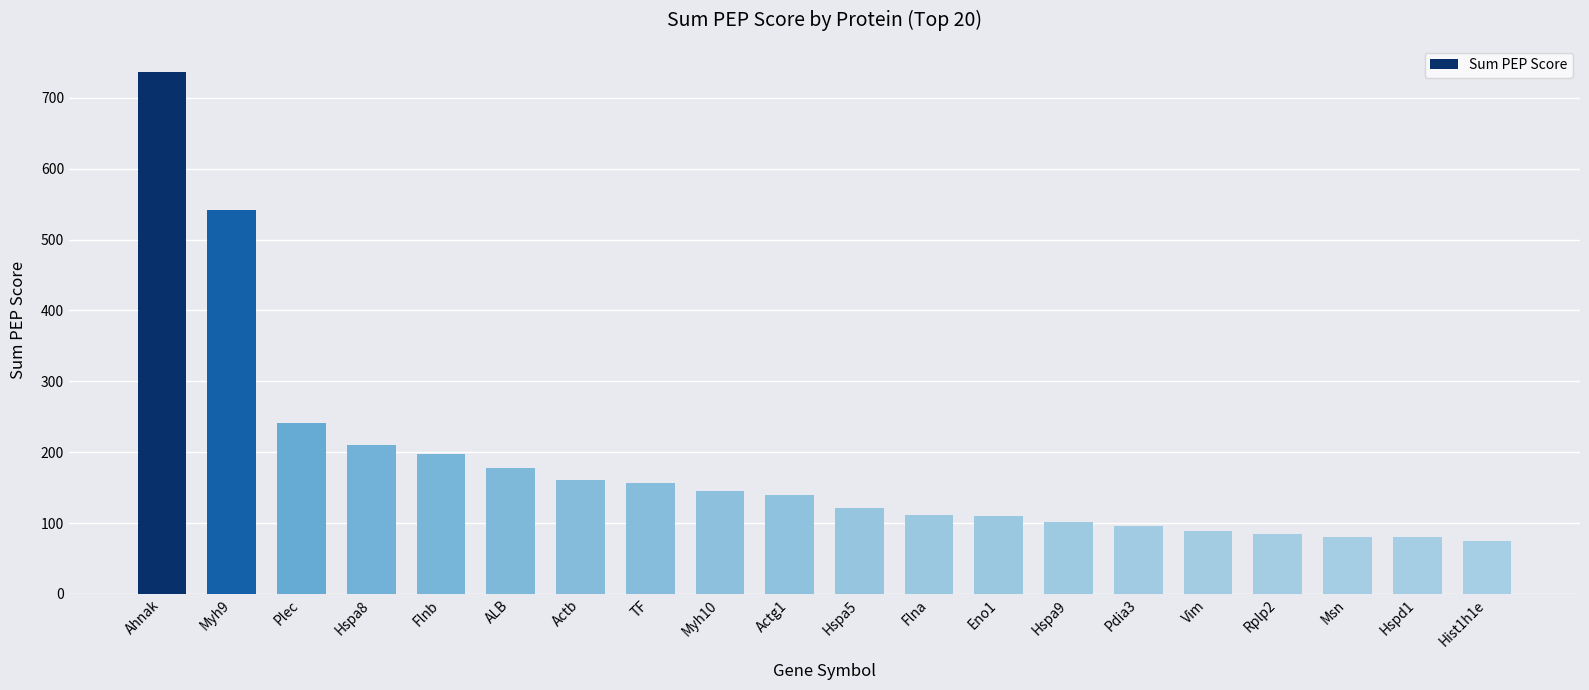

What is the difference between the second highest and second lowest values?

462.3